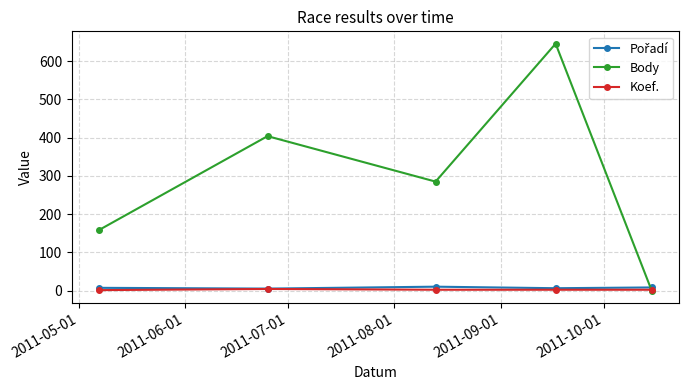

At how many categories does at least one series exceed 82?

4